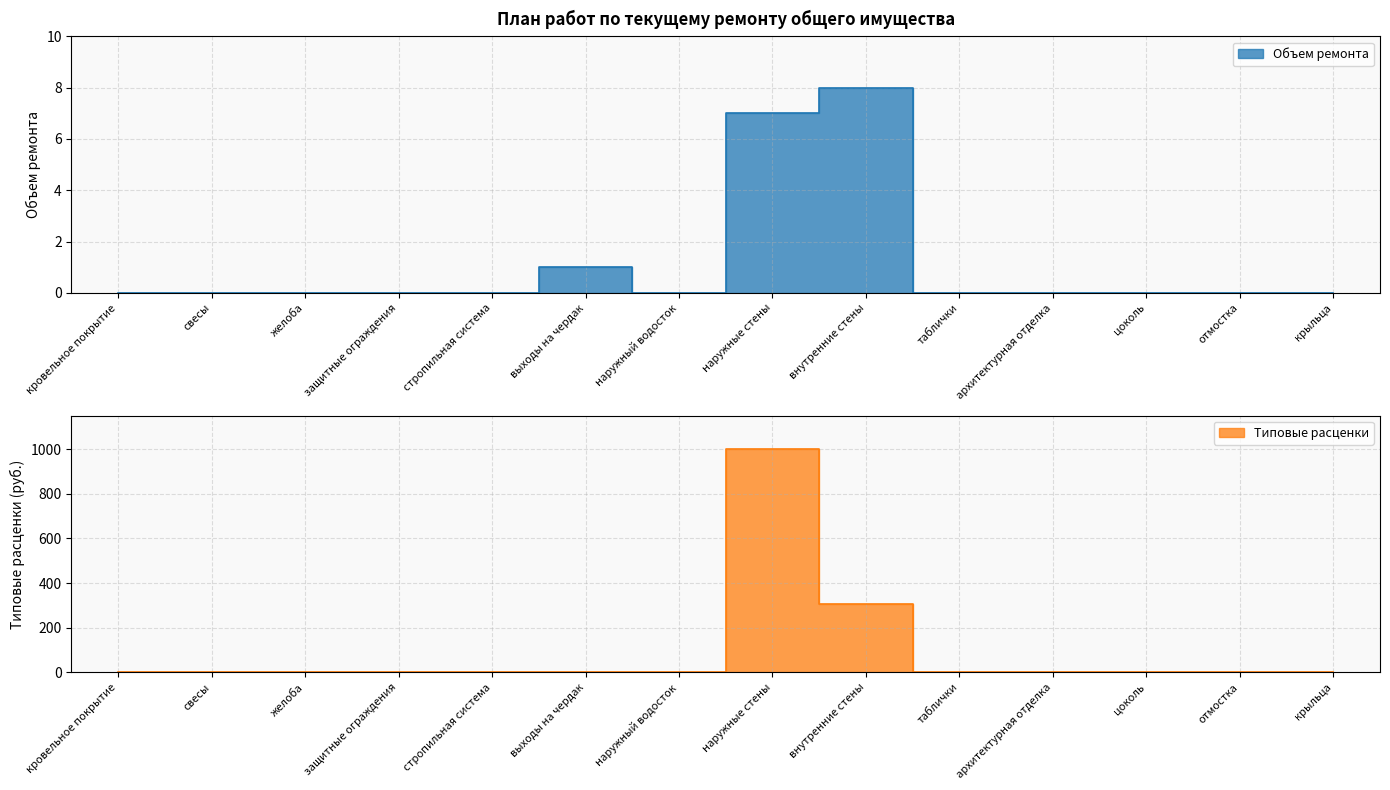

True or false: Типовые расценки has a value of -300.8 at крыльца.

False